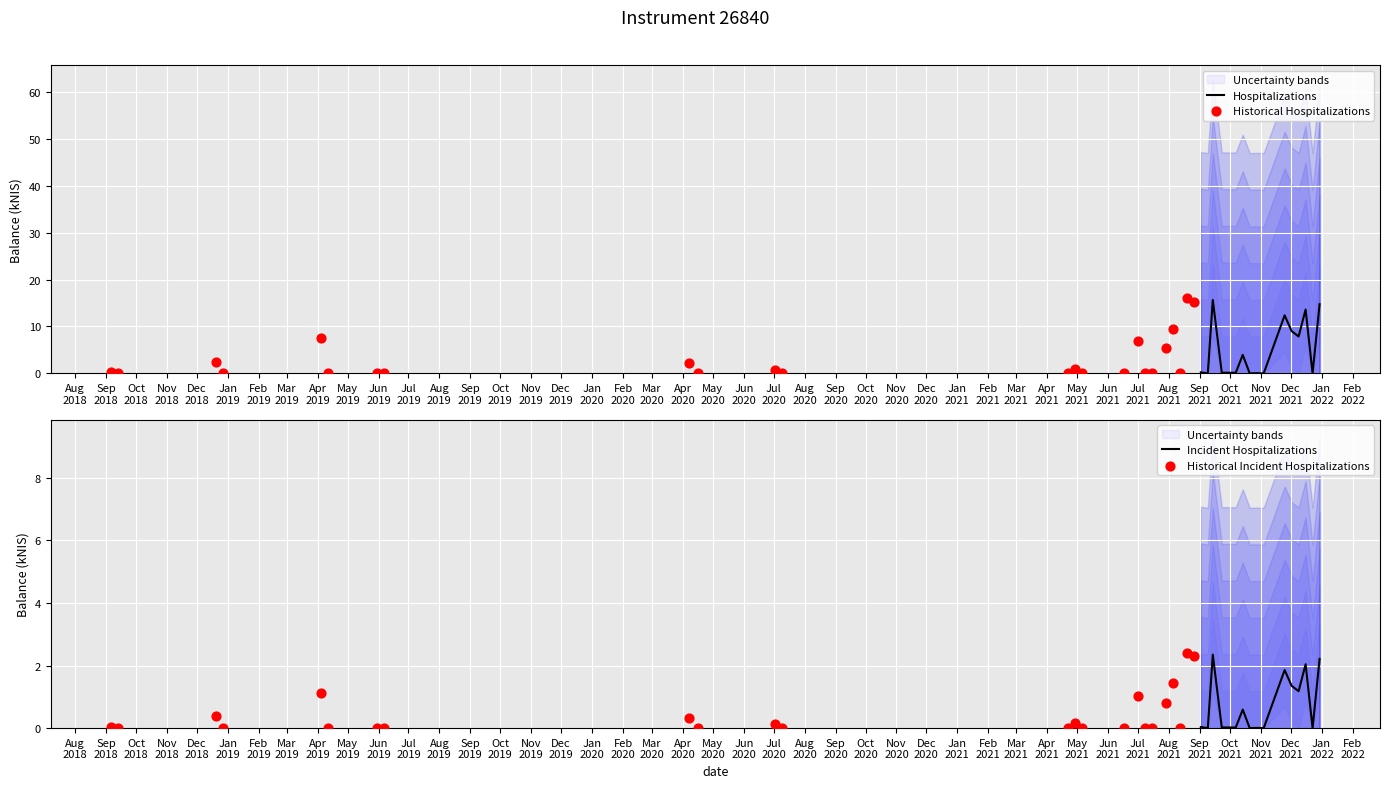

What is the change in value from 2021-12-02 to 2021-12-30?

+5.7